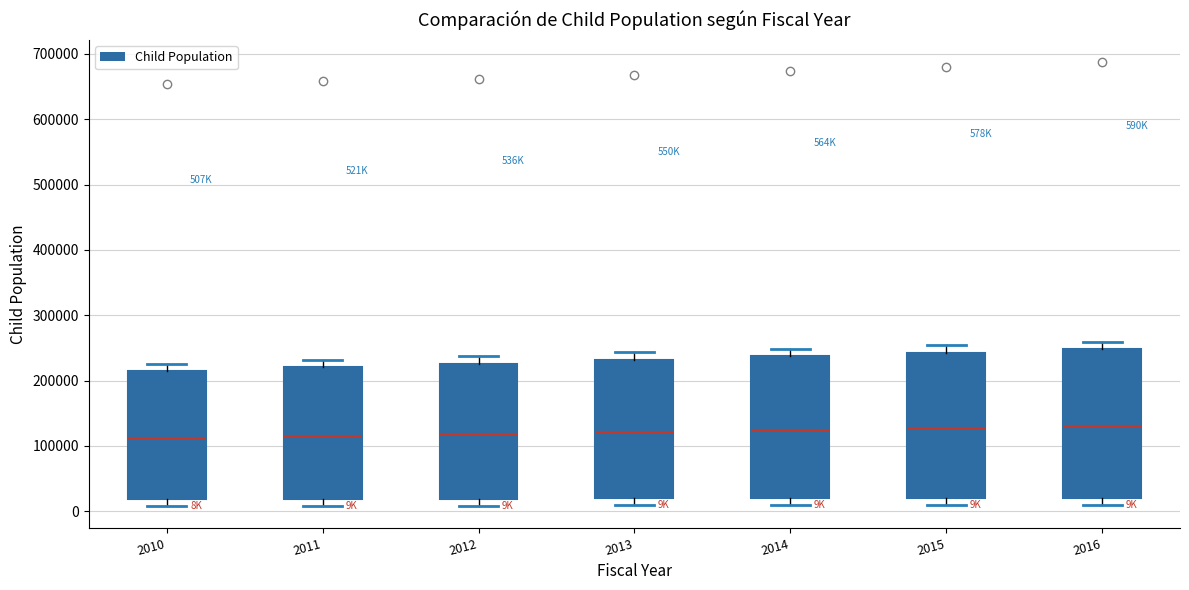

Where is the lower edge of the box at x = 2012 on the y-axis? The values are not printed on the chart, so give them approximately, as read against the axis.

20000